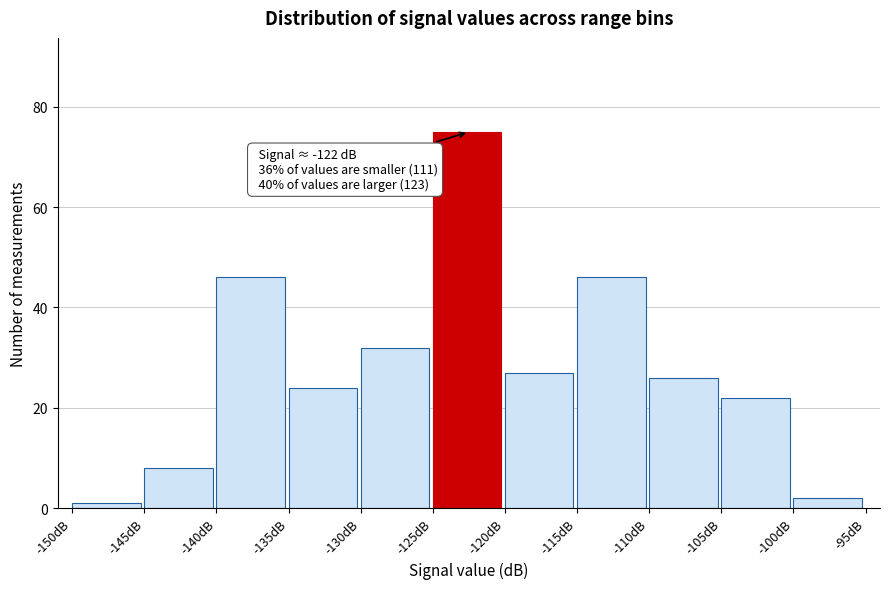

Over which range of the x-axis is the bar tallest?

-125 to -120